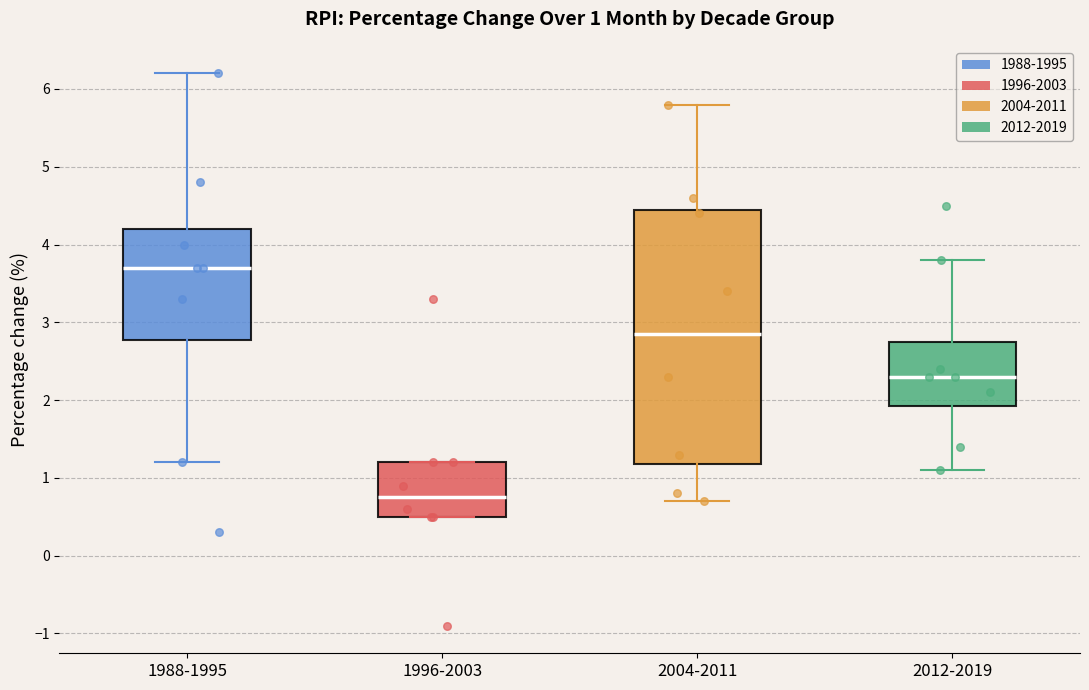

Which box is the tallest, from its lower edge to its upper edge?

2004-2011